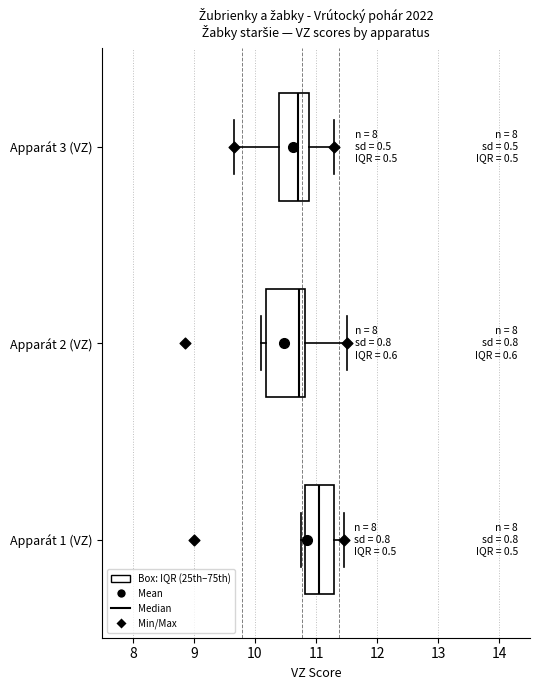

Where is the left edge of the box for Apparát 1 (VZ) on the x-axis? The values are not printed on the chart, so give them approximately, as read against the axis.

10.8